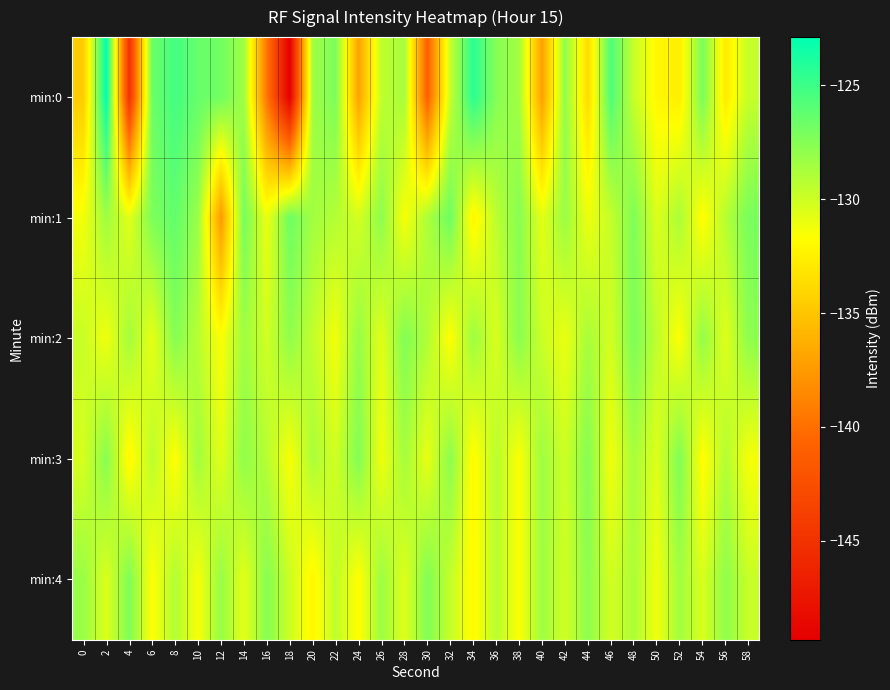

What is the total value across all series at 50?

-653.9